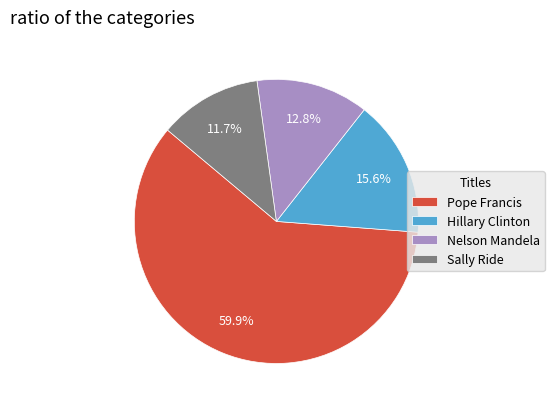

Does Hillary Clinton represent more than half of the total?

No